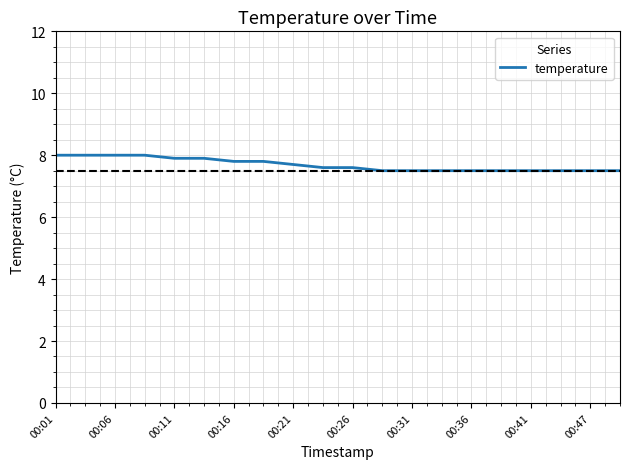

How many values are between 7 and 8?

20